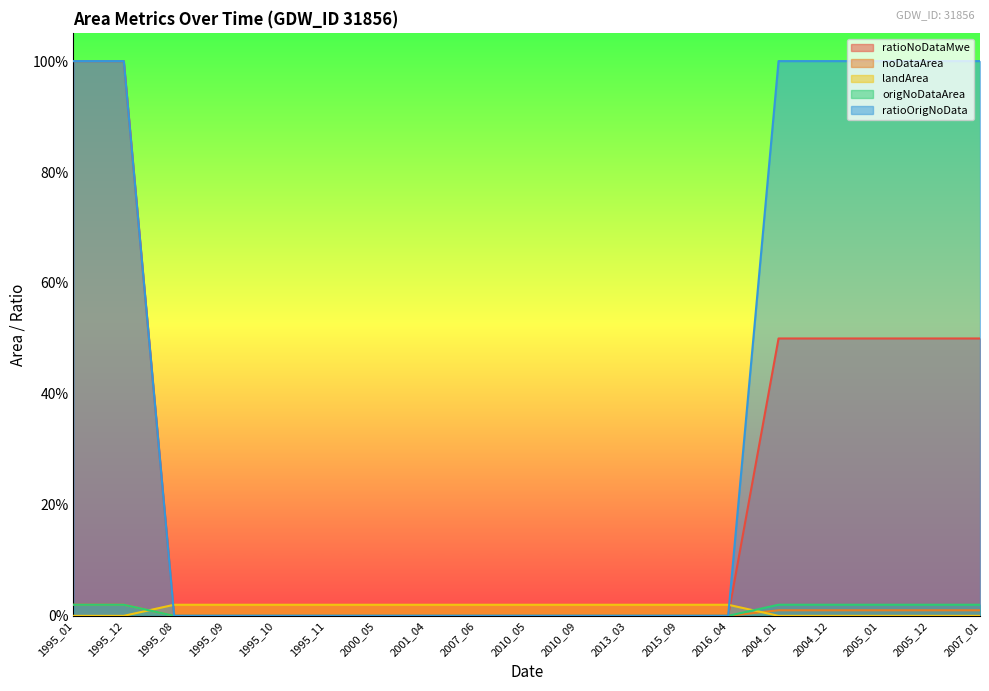

What position from the right is 2005_12?

2